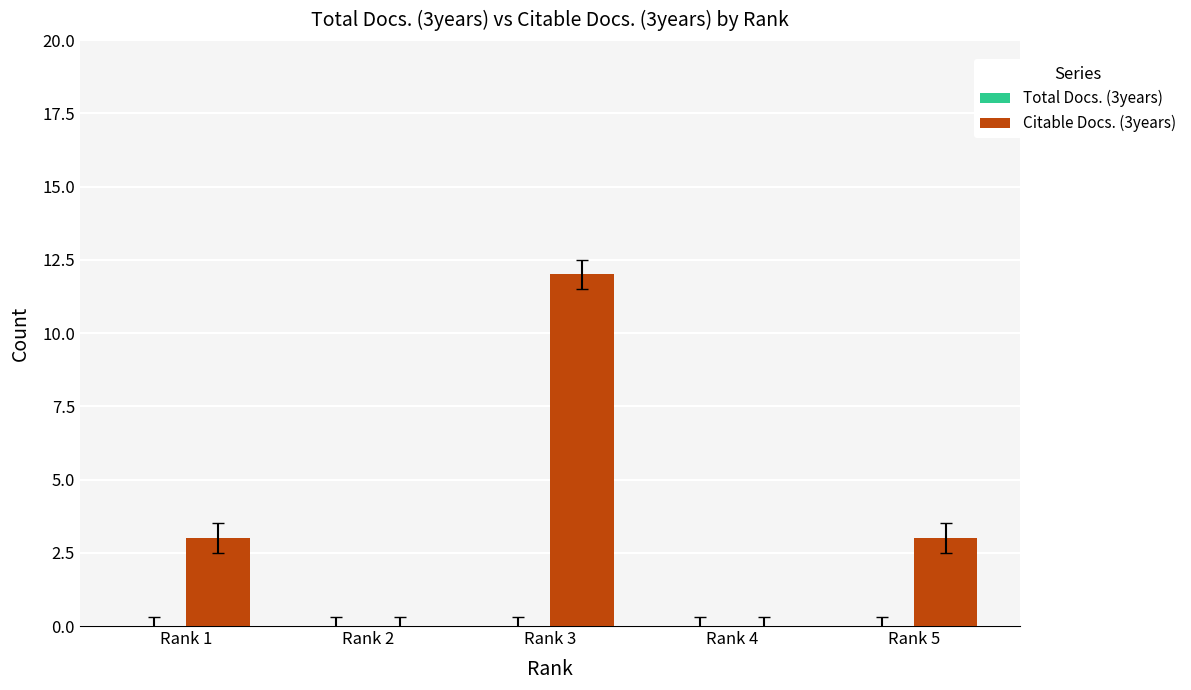

What is the greatest value displayed?

12